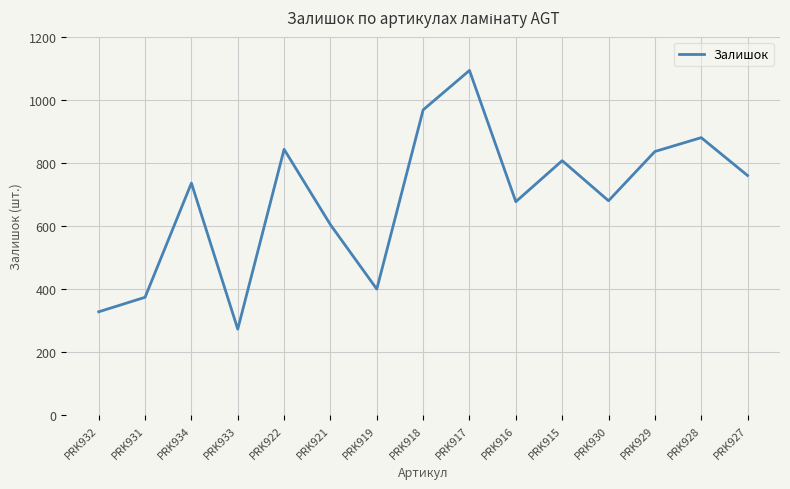

At which category does the chart reach its minimum across all series?

PRK933